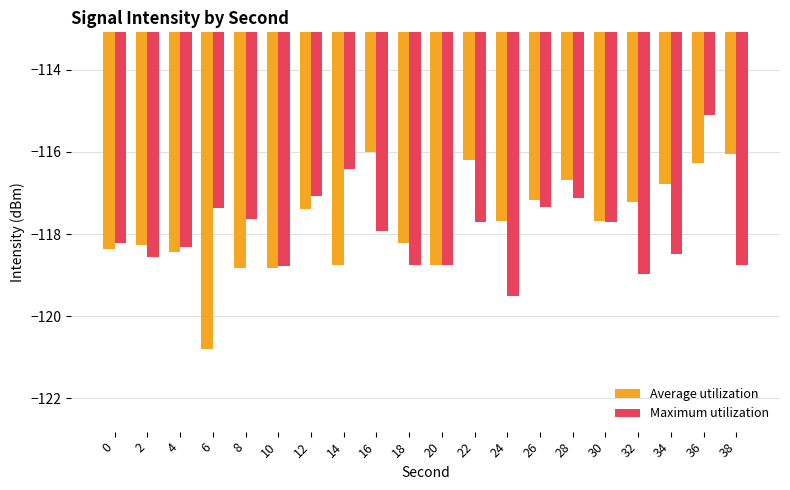

Is the value of Maximum utilization at 28 greater than the value of Average utilization at 4?

Yes